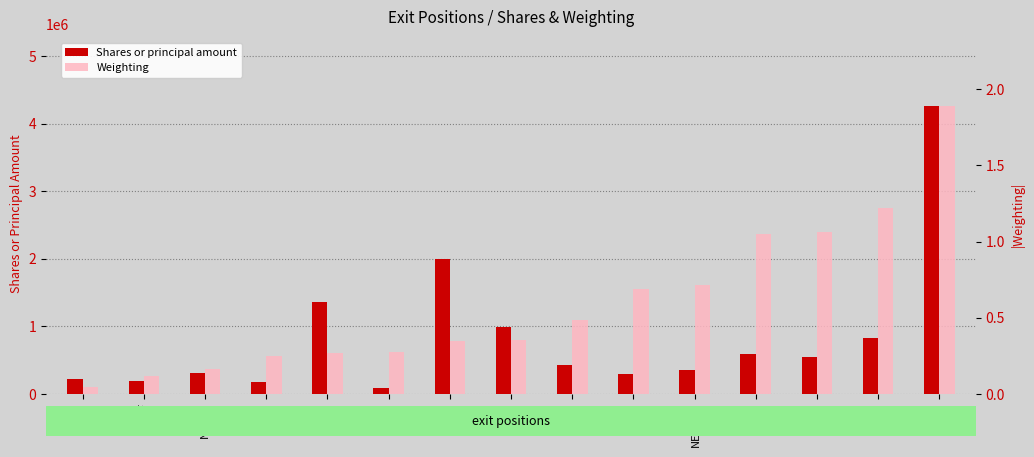

What is the approximate value of Shares or principal amount at PSXP?

298138.0